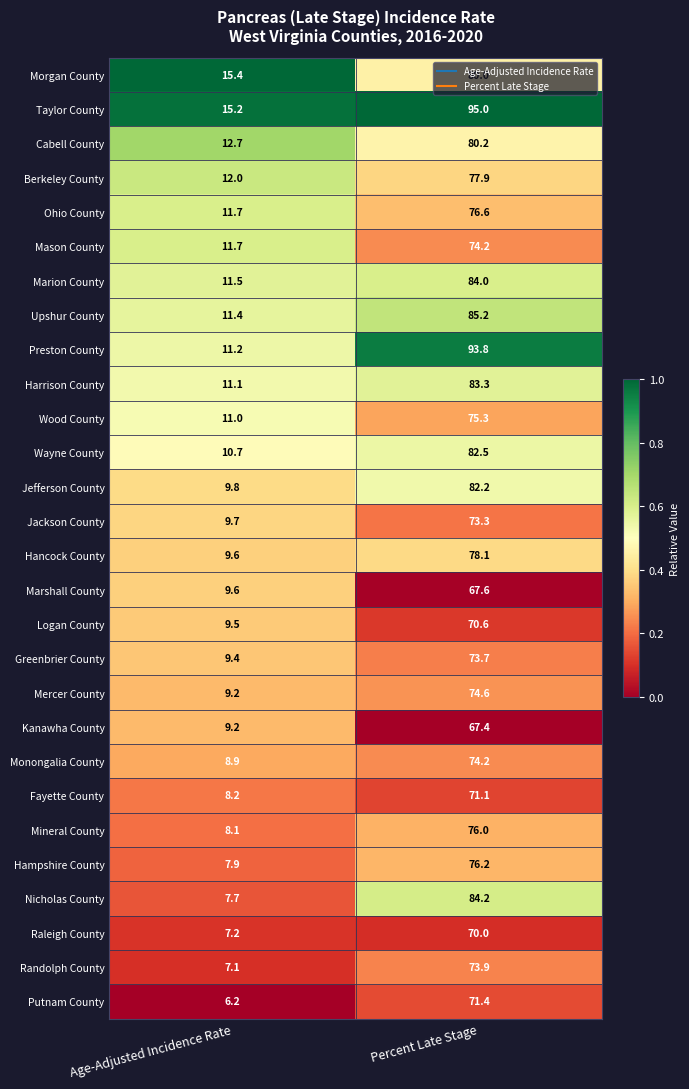

Which series has the largest range (max minus min)?

Preston County